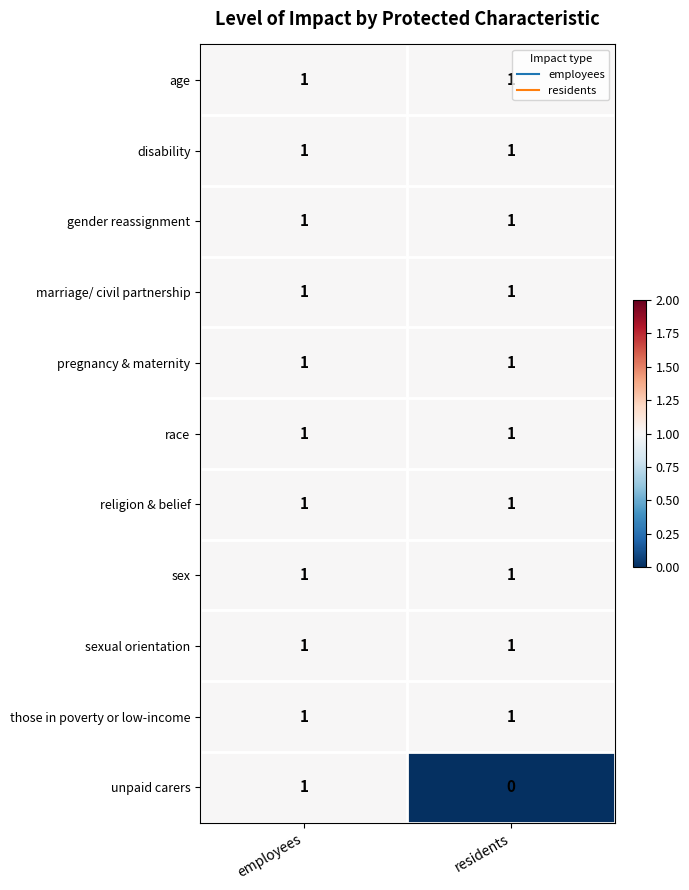

What is the greatest value displayed?

1